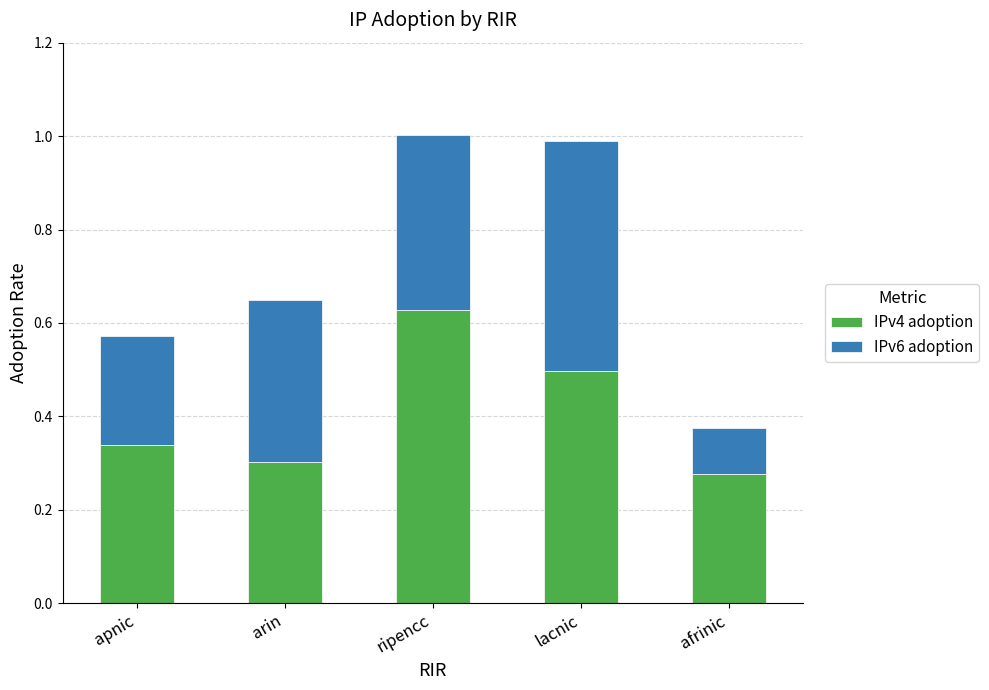

Are the bars horizontal?

No